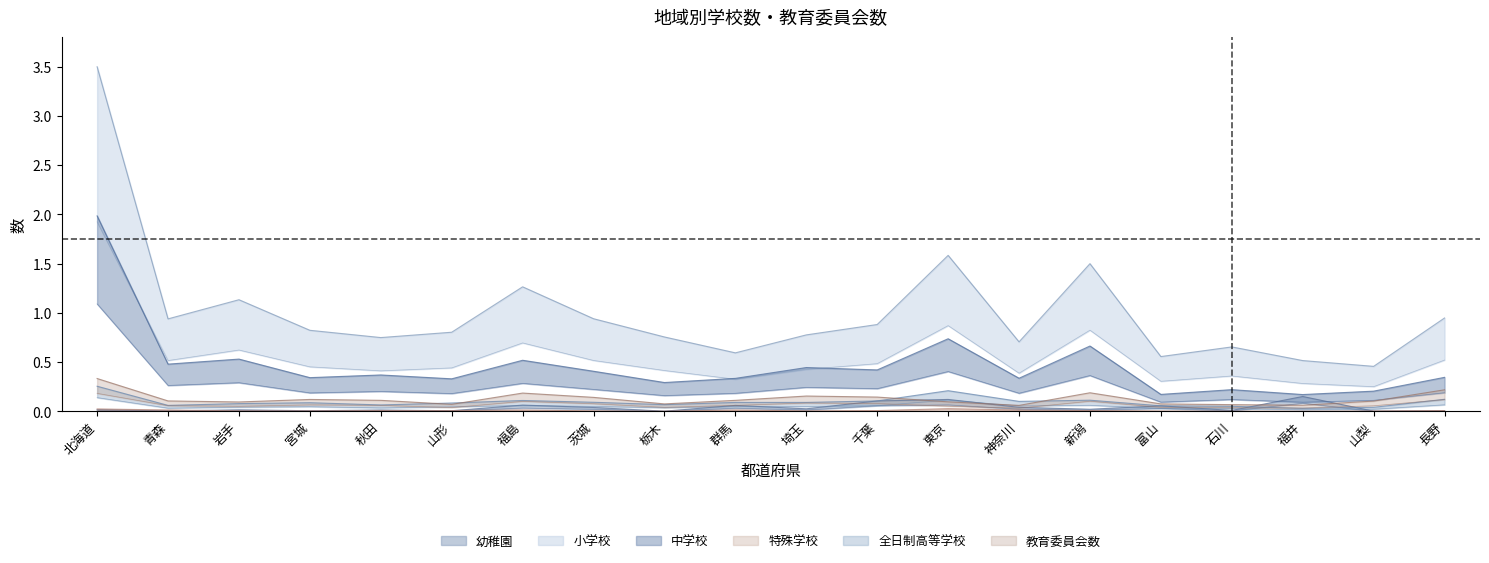

Does the chart have visible grid lines?

No